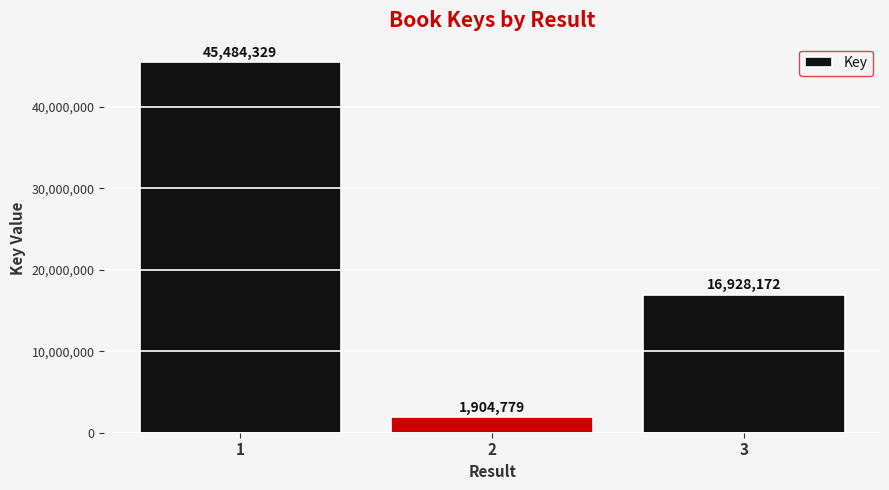

Between 2 and 1, which is larger?

1